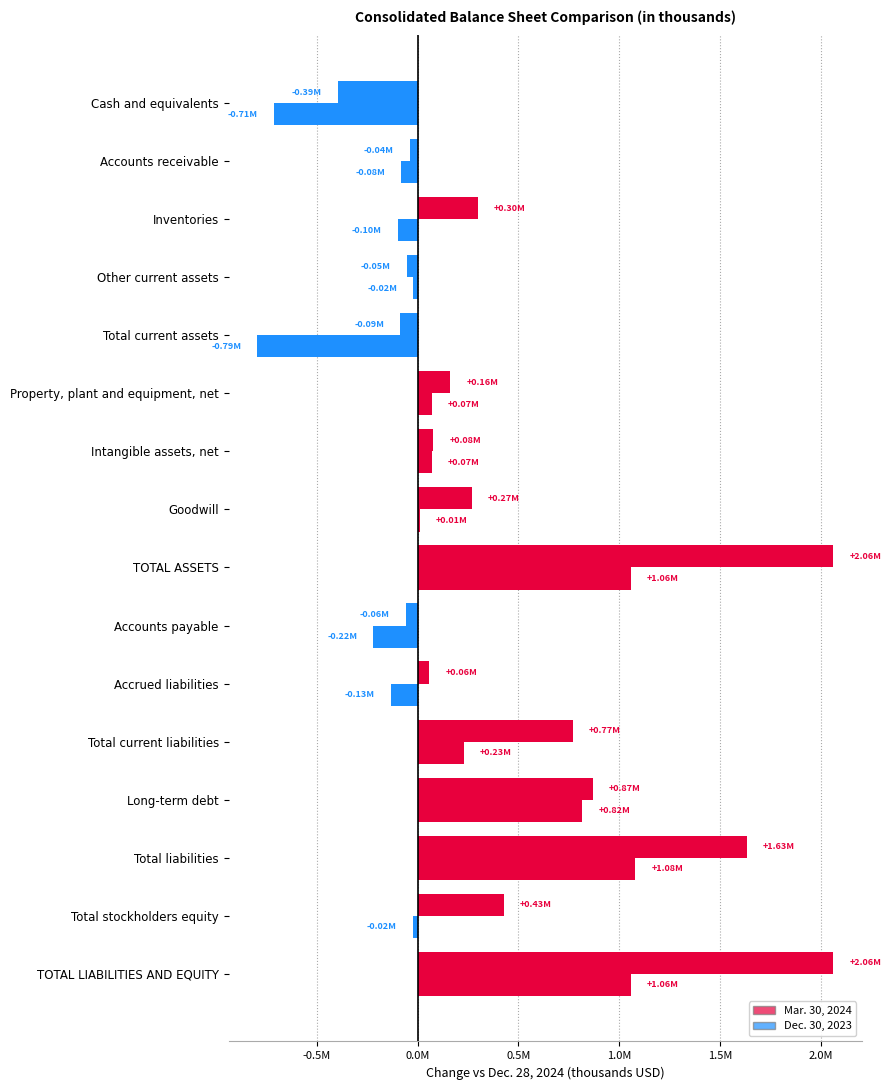

Are the bars horizontal?

Yes